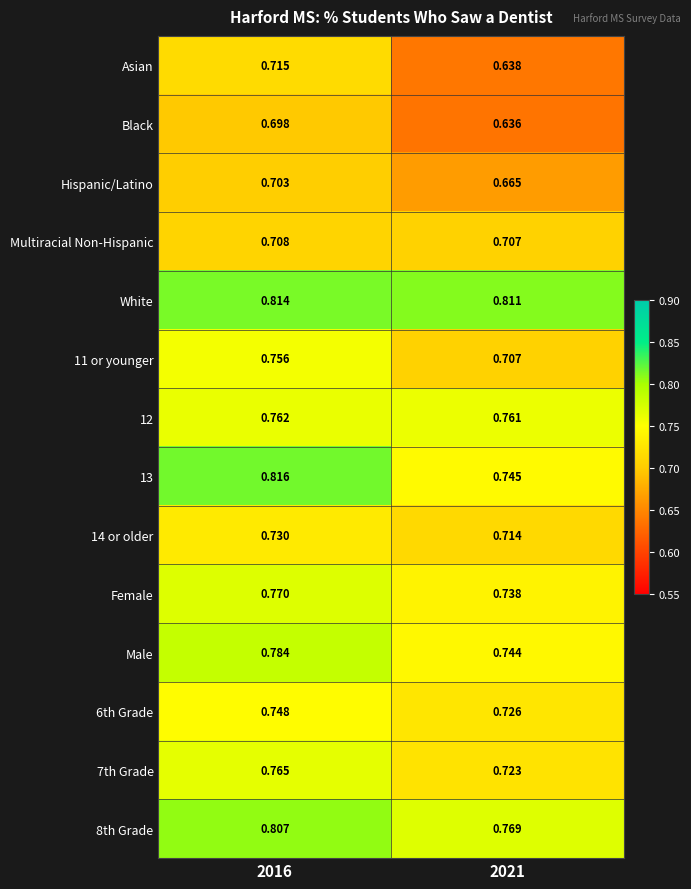

Which series has the largest total across all categories?

White